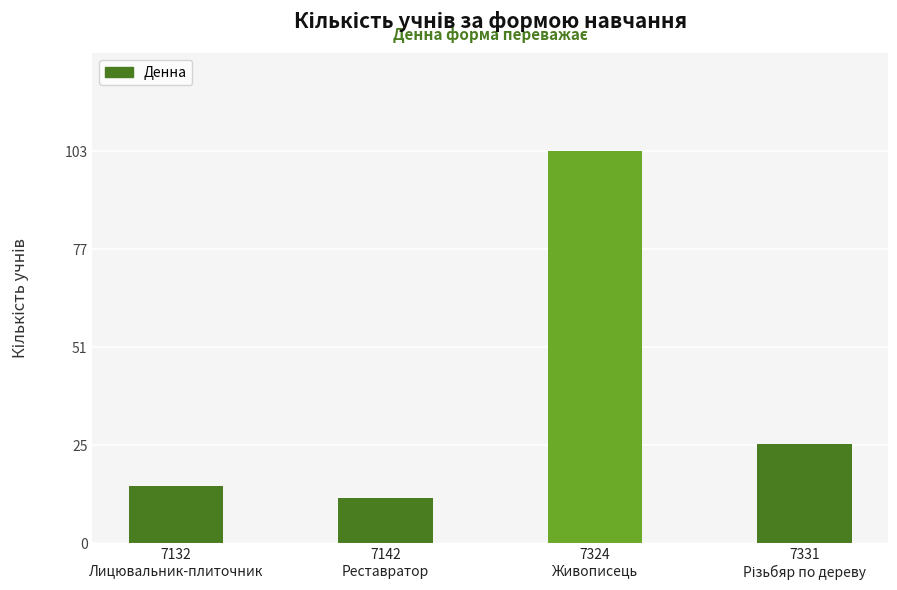

True or false: the data shows 46 at 7324
Живописець.

False